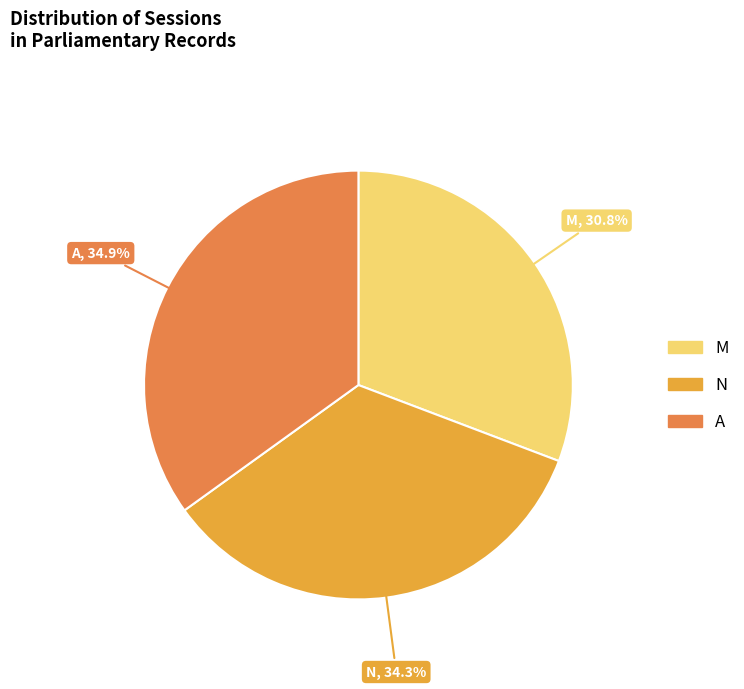

How much of the chart is everything except A?

65.1%